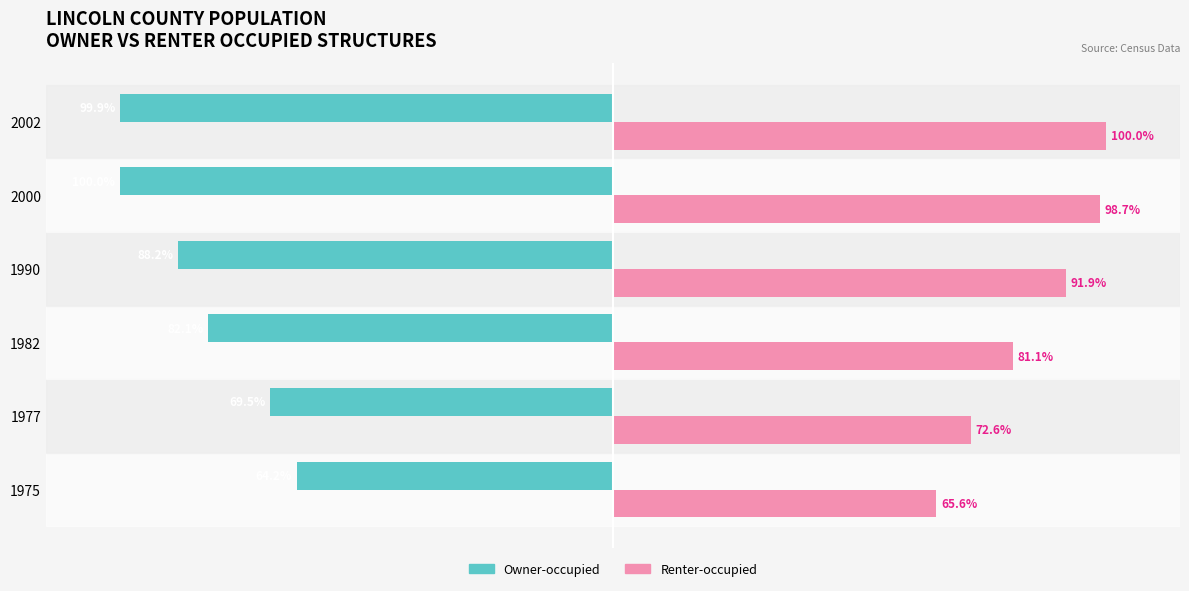

Which series has the widest spread of values?

Owner-occupied